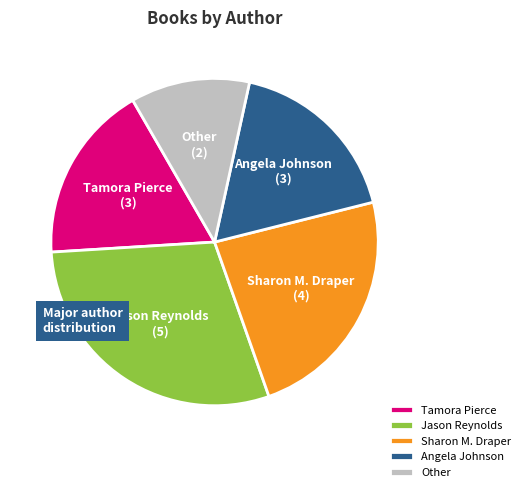

Is there a majority slice in this chart?

No